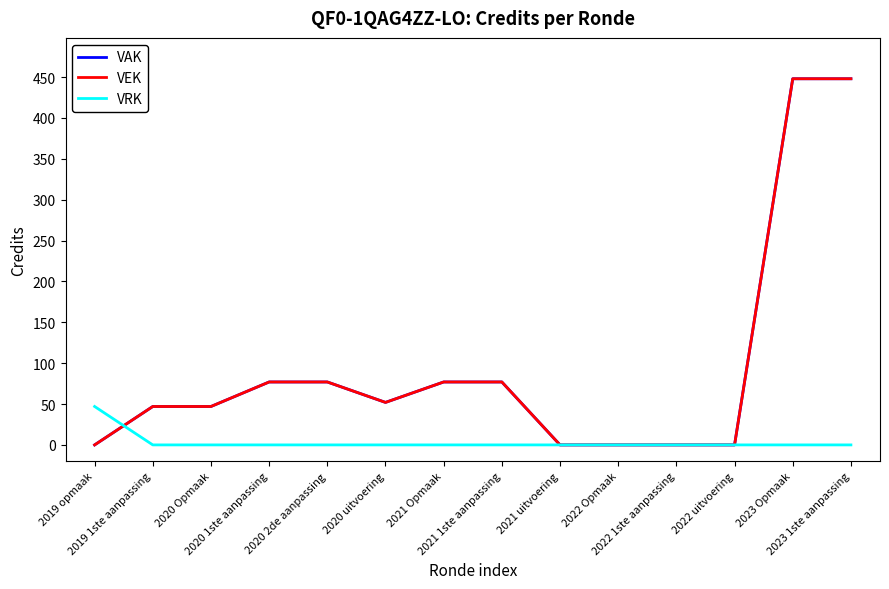

Is this an area chart (filled region under the line)?

No